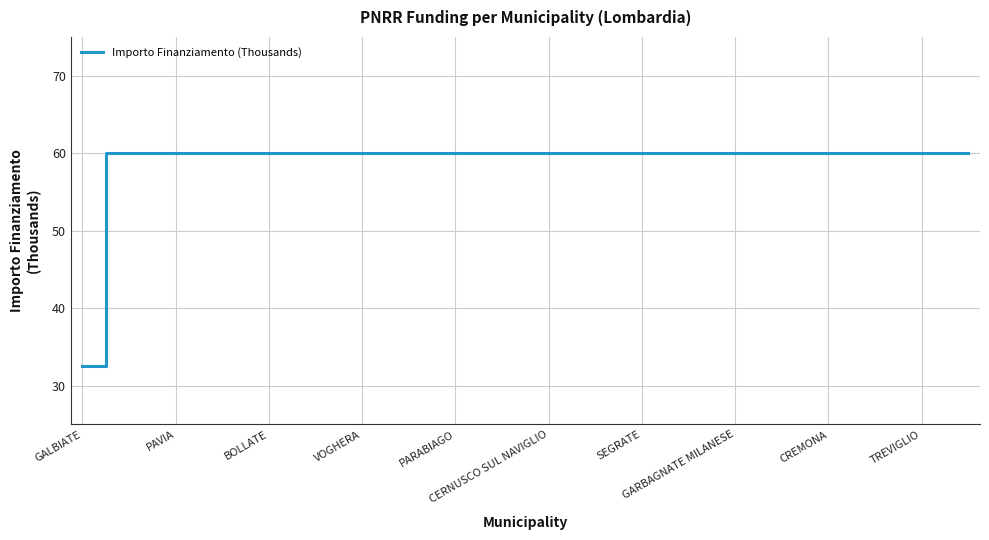

What is the difference between the maximum and minimum values?

27.4